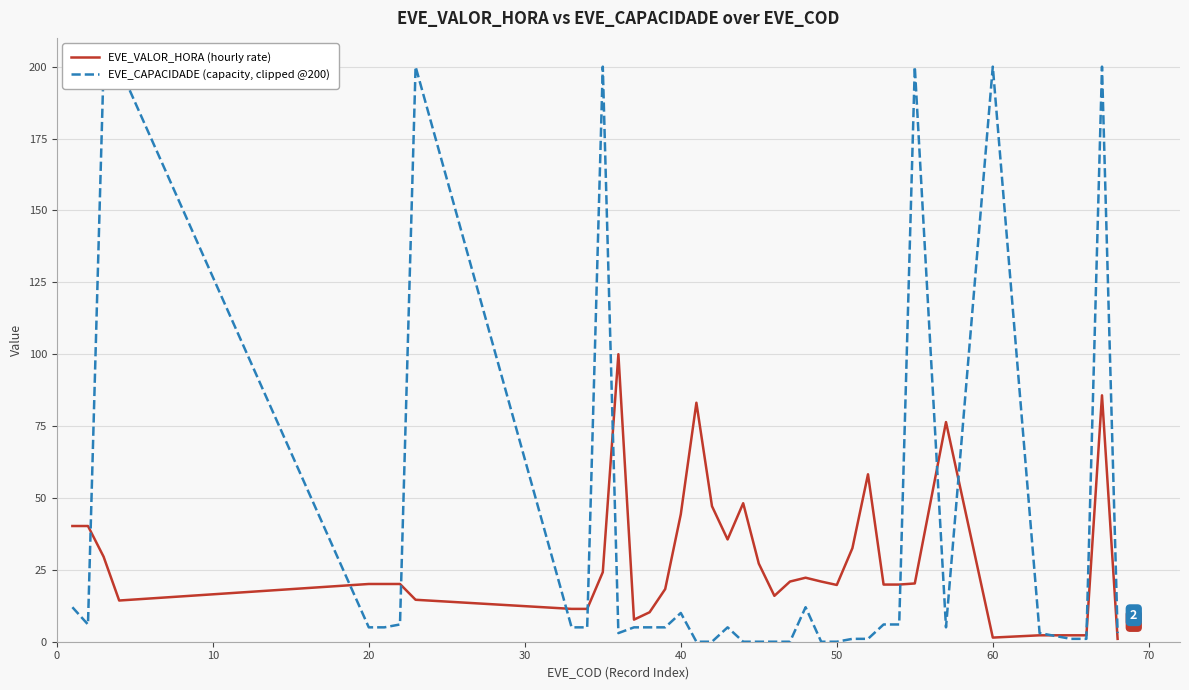

What is the maximum value for EVE_VALOR_HORA (hourly rate)?

100.0